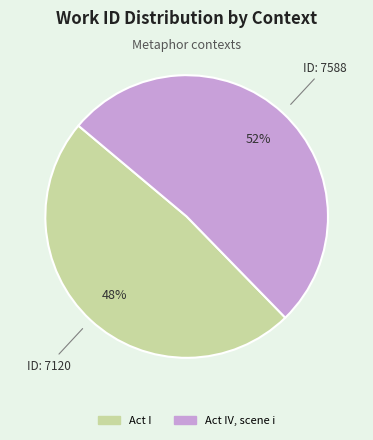

Is there any slice that represents more than half of the pie?

Yes